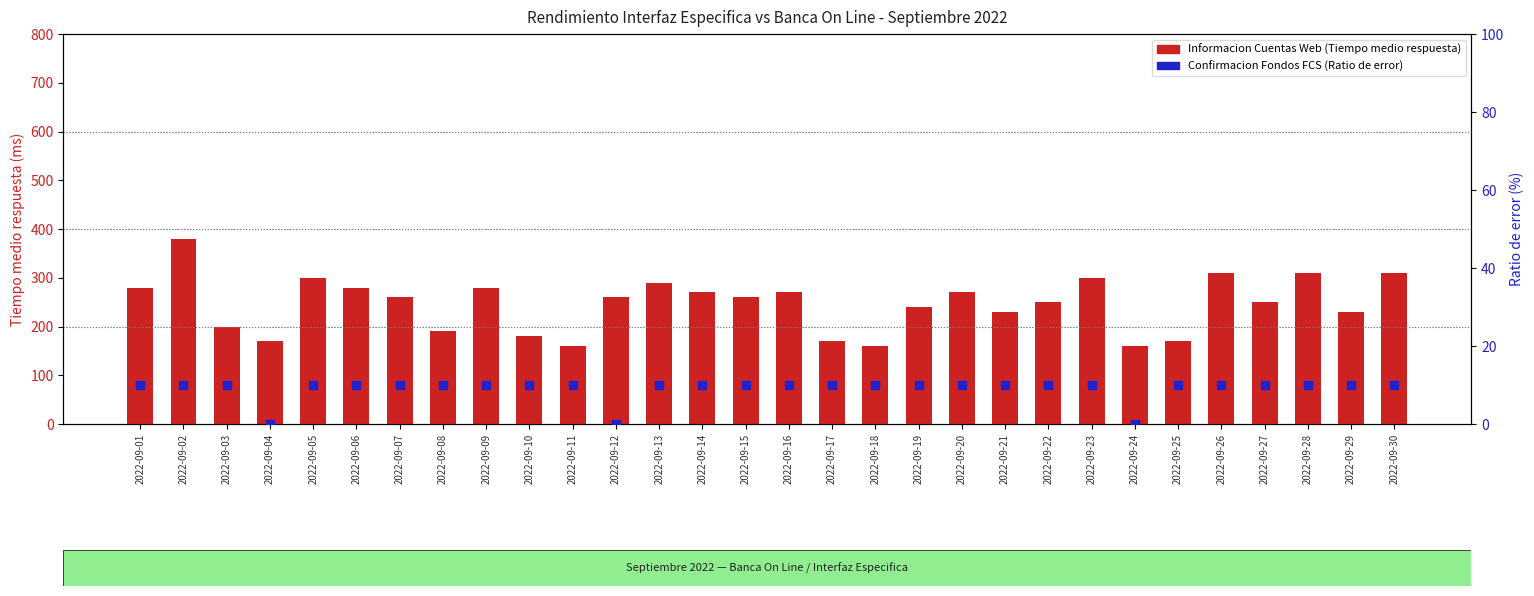

What are all the series names shown in the legend?

Informacion Cuentas Web (Tiempo medio respuesta), Confirmacion Fondos FCS (Ratio de error)